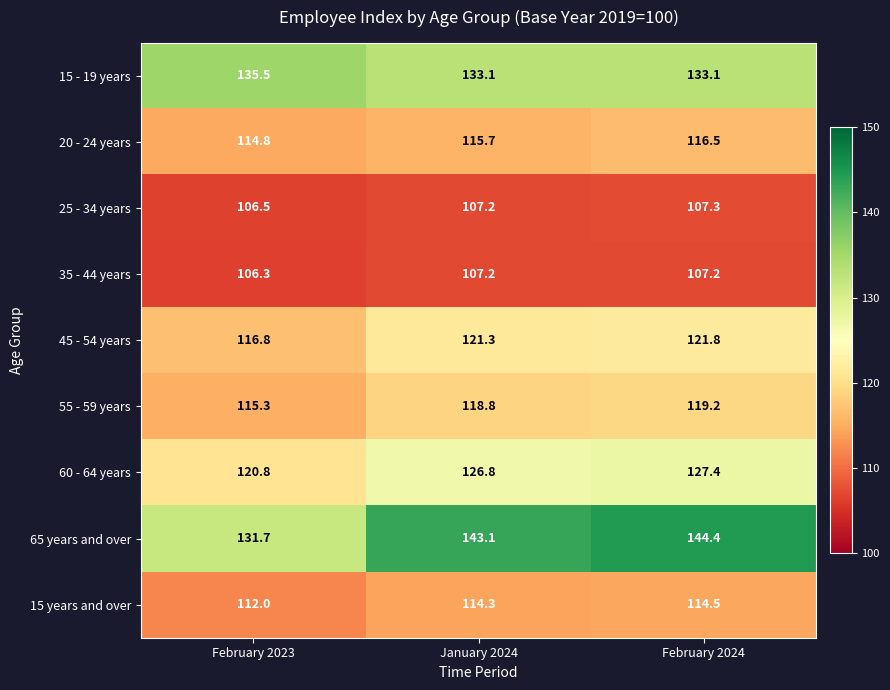

Is it true that 15 years and over equals 114.5 at February 2024?

True